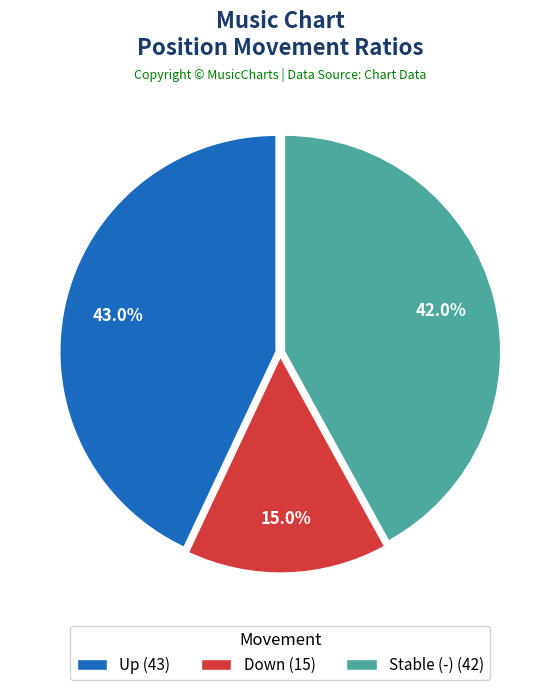

How many segments does this pie chart have?

3